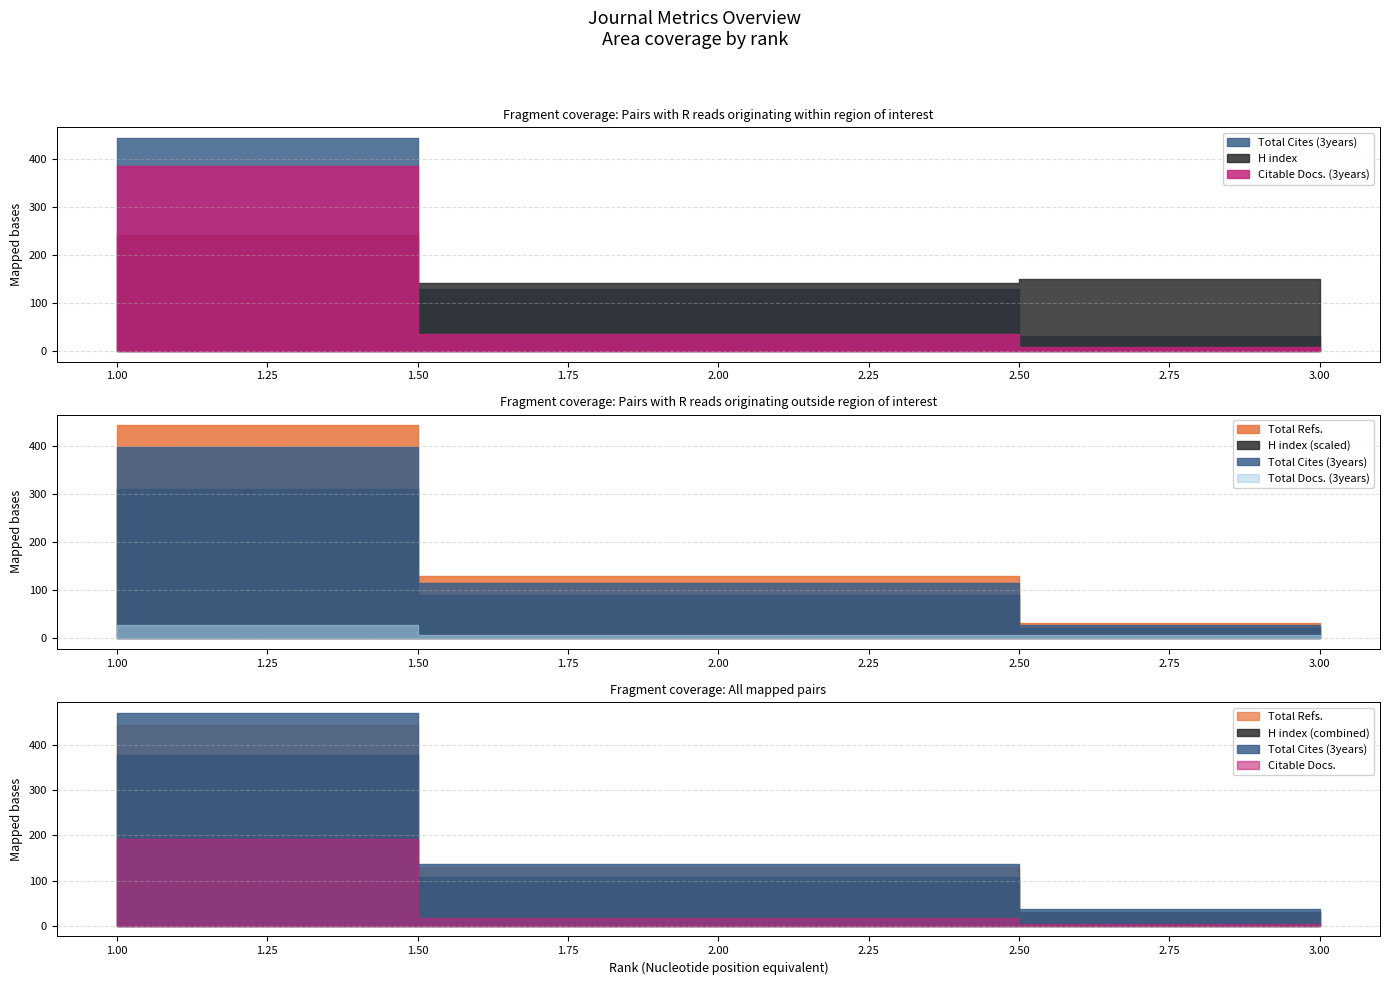

Does the chart display data point markers on the line(s)?

No